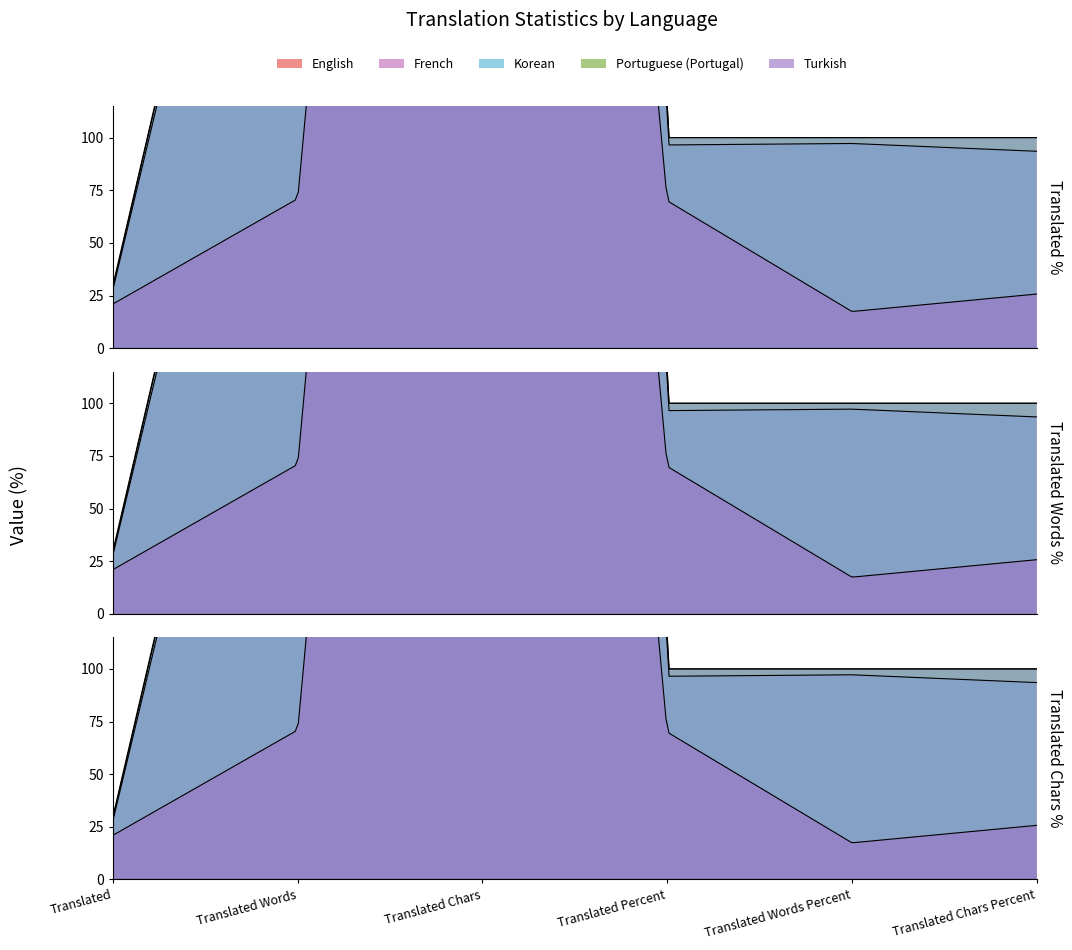

Reading left to right, what are all the values shown in this chart?

translated: English=30.0	French=28.0	Korean=29.0	Portuguese (Portugal)=0.0	Turkish=21.0
translated_words: English=407.0	French=395.0	Korean=406.0	Portuguese (Portugal)=0.0	Turkish=71.0
translated_chars: English=3982.0	French=3723.0	Korean=3980.0	Portuguese (Portugal)=0.0	Turkish=1025.0
translated_percent: English=100.0	French=96.5	Korean=100.0	Portuguese (Portugal)=0.0	Turkish=70.0
translated_words_percent: English=100.0	French=97.2	Korean=100.0	Portuguese (Portugal)=0.0	Turkish=17.4
translated_chars_percent: English=100.0	French=93.5	Korean=100.0	Portuguese (Portugal)=0.0	Turkish=25.7